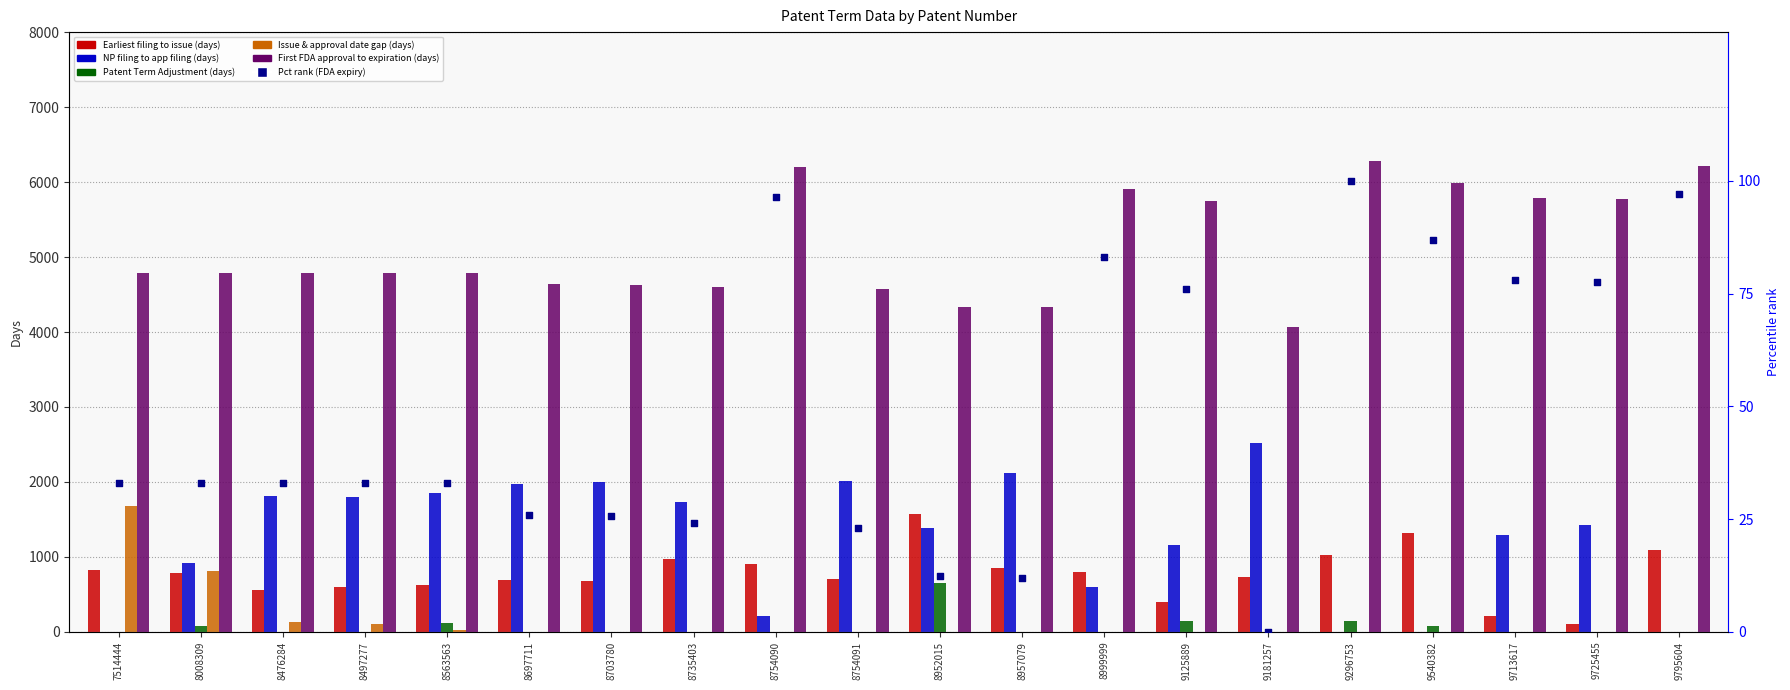

Which series has the widest spread of Y values?

NP filing to app filing (days)